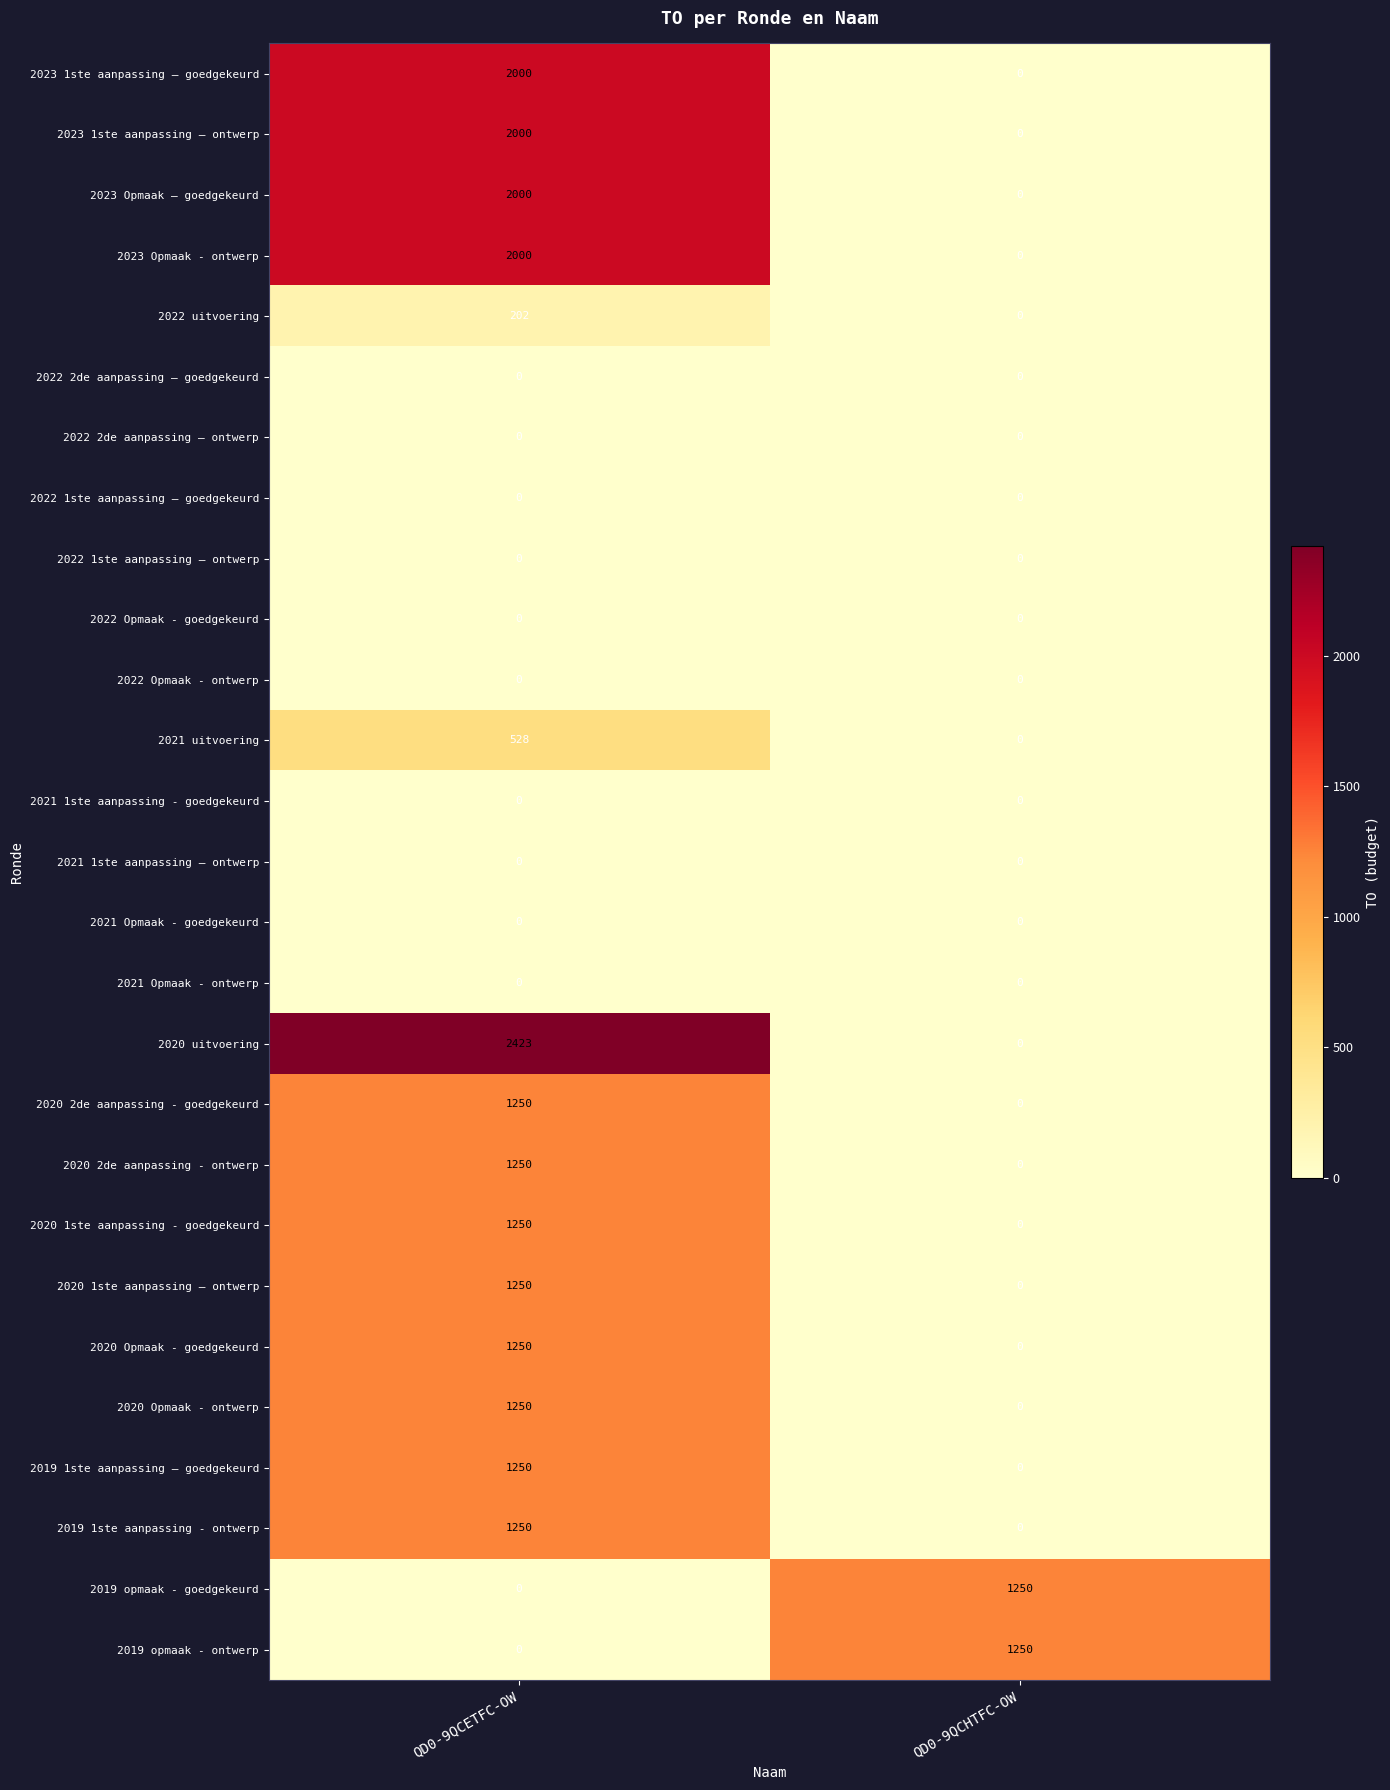

What is the average value of the 2023 Opmaak – goedgekeurd series?

1000